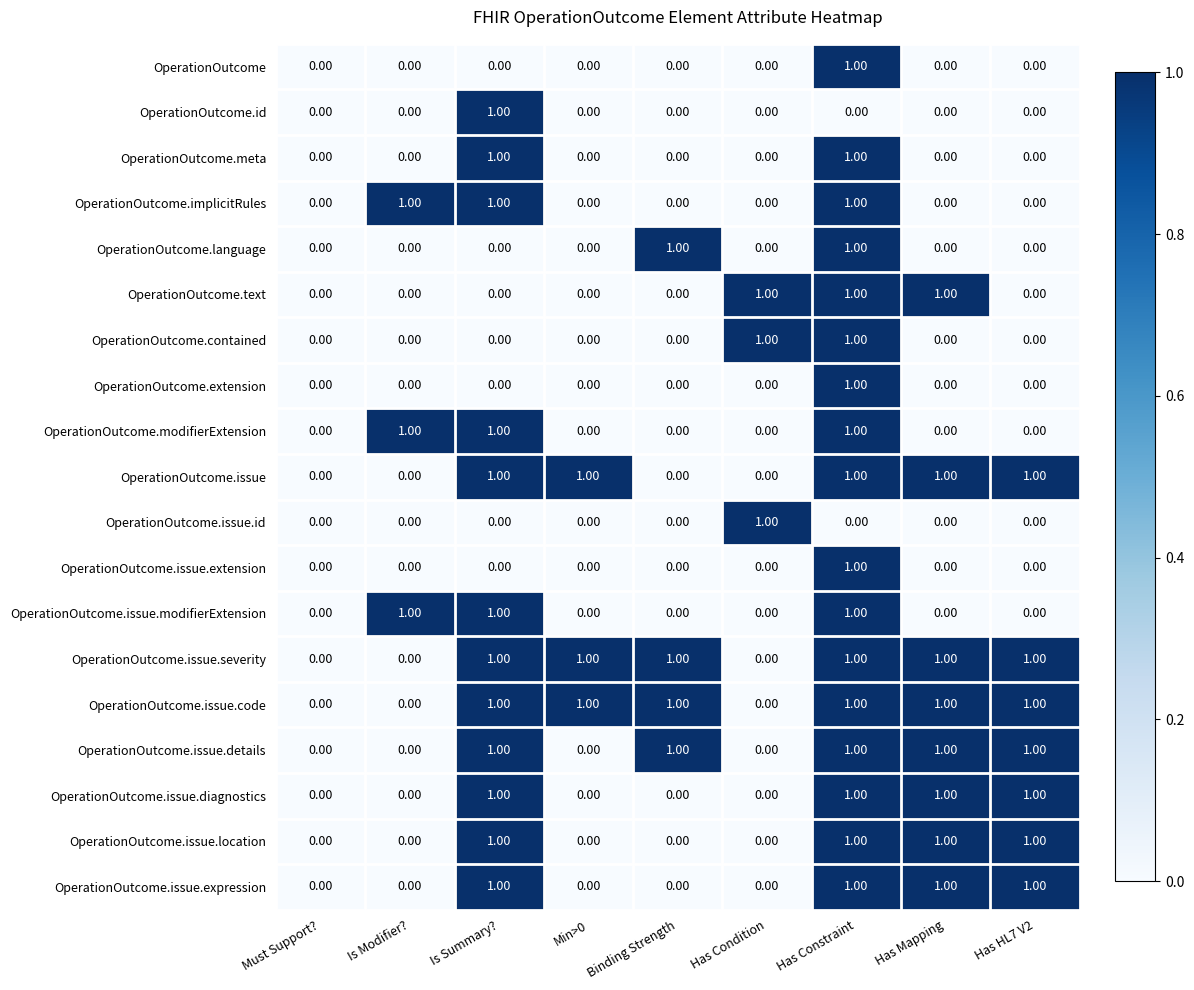

At which category is the sum across all series the highest?

Has Constraint